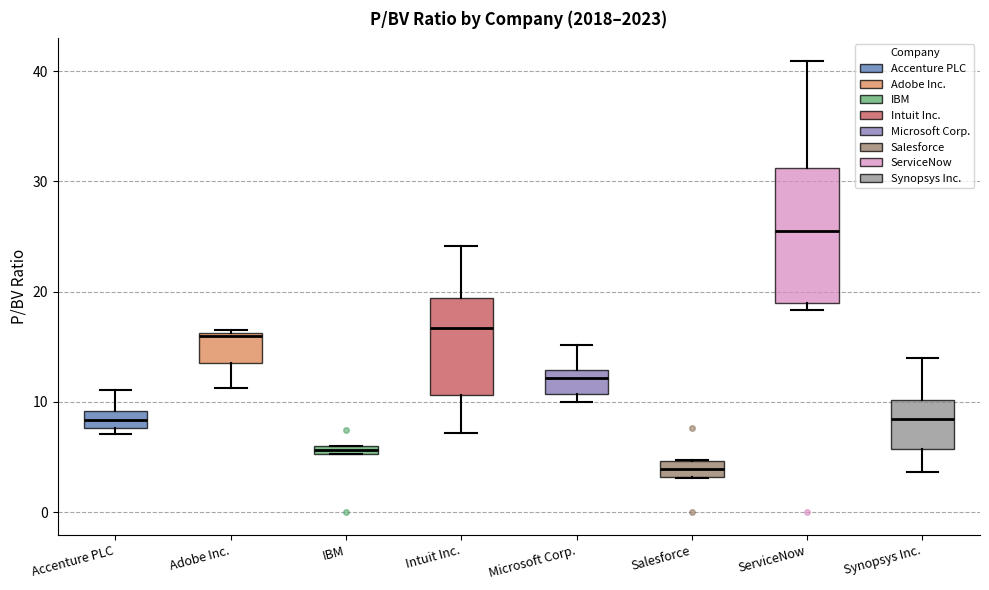

Which box has the lowest median line?

Salesforce